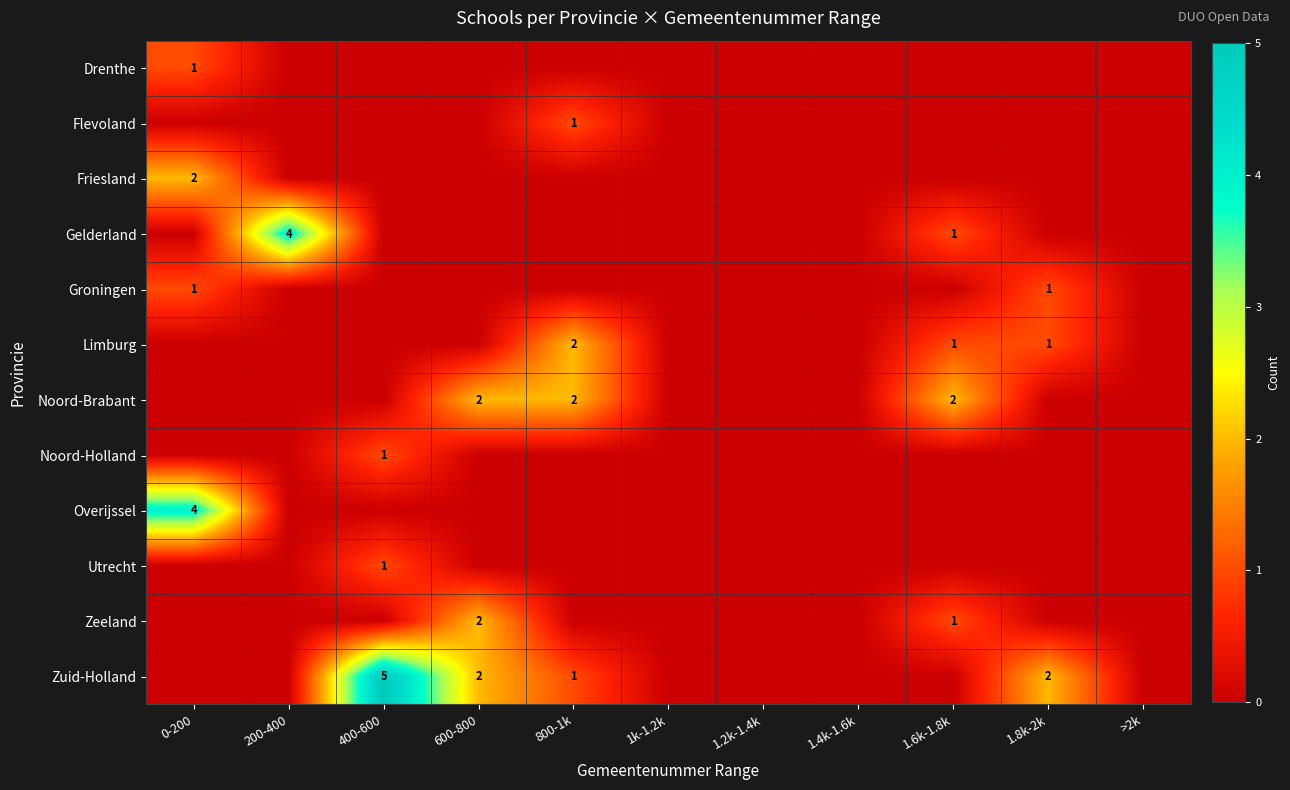

Which label corresponds to the smallest value in the chart?

200-400